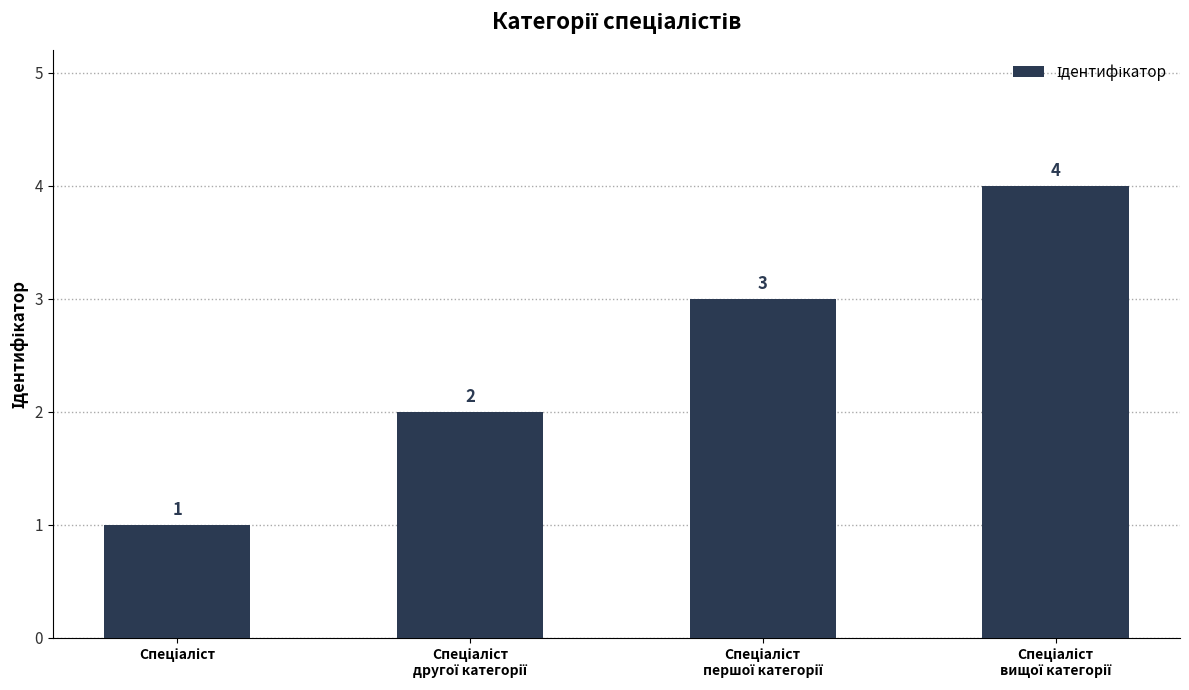

What is the difference between the maximum and minimum values?

3